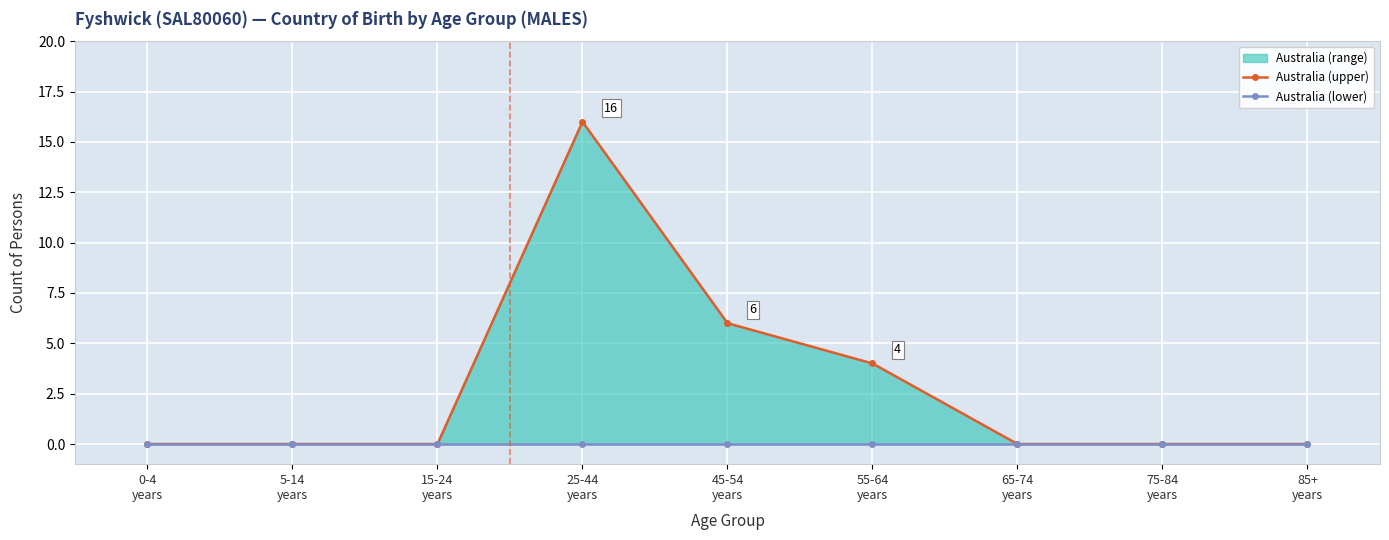

The value of Australia (upper) at 0-4
years is -8. True or false?

False